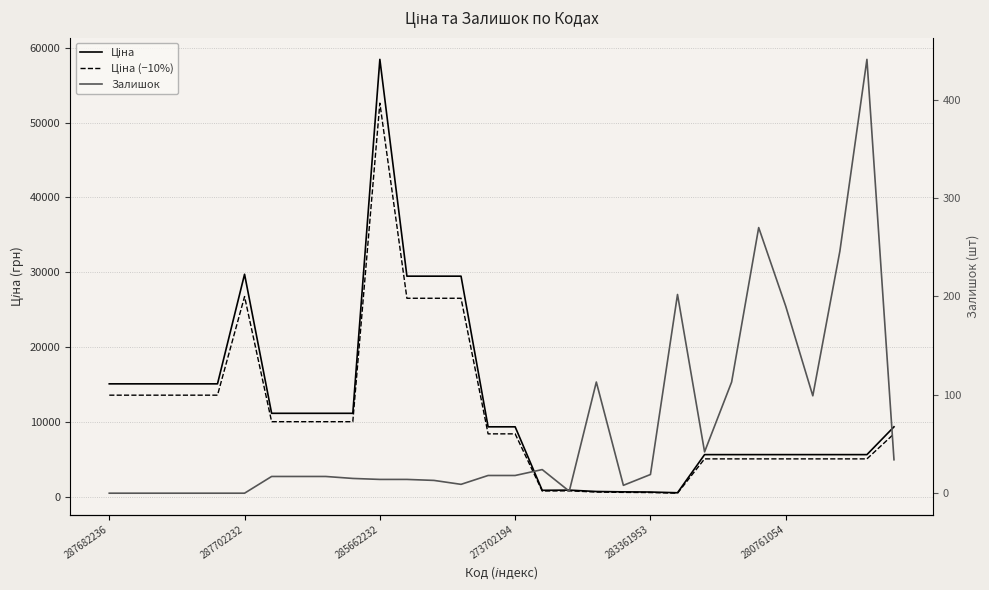

Reading right to left, list all the values displayed in this chart.

Ціна: 9384.0	5673.8	5673.8	5673.8	5673.8	5673.8	5673.8	5673.8	584.4	681.0	705.1	752.2	934.5	910.4	9384.0	9384.0	29491.5	29491.5	29491.5	58426.5	11188.2	11188.2	11188.2	11188.2	29747.2	15120.0	15120.0	15120.0	15120.0	15120.0
Ціна (−10%): 8445.6	5106.4	5106.4	5106.4	5106.4	5106.4	5106.4	5106.4	526.0	612.9	634.6	677.0	841.1	819.4	8445.6	8445.6	26542.3	26542.3	26542.3	52583.9	10069.3	10069.3	10069.3	10069.3	26772.5	13608.0	13608.0	13608.0	13608.0	13608.0
Залишок: 34.0	441.0	246.0	99.0	190.0	270.0	113.0	42.0	202.0	19.0	8.0	113.0	2.0	24.0	18.0	18.0	9.0	13.0	14.0	14.0	15.0	17.0	17.0	17.0	0.0	0.0	0.0	0.0	0.0	0.0